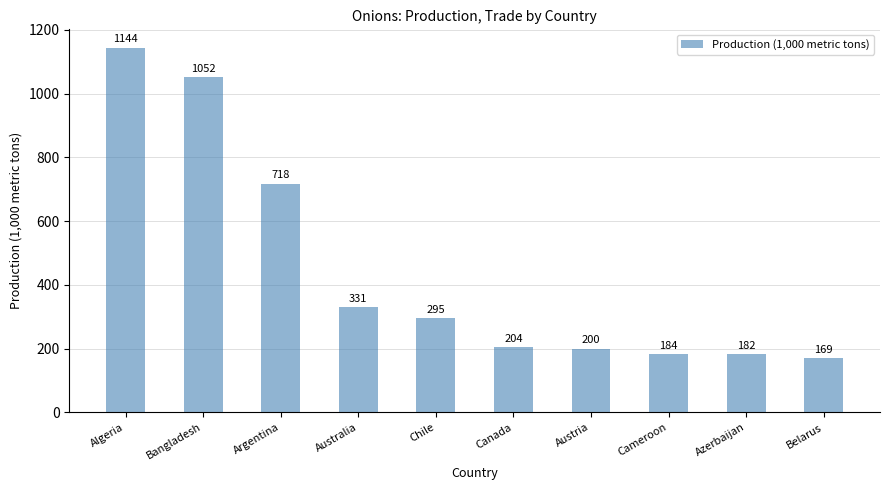

Are the bars horizontal?

No